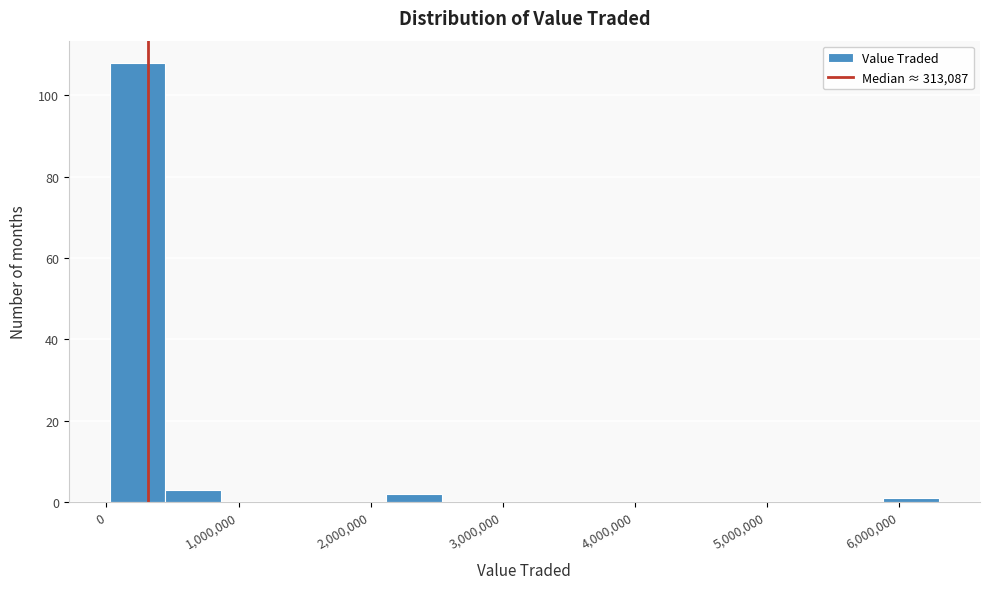

Over which range of the x-axis is the bar tallest?

0 to 400000